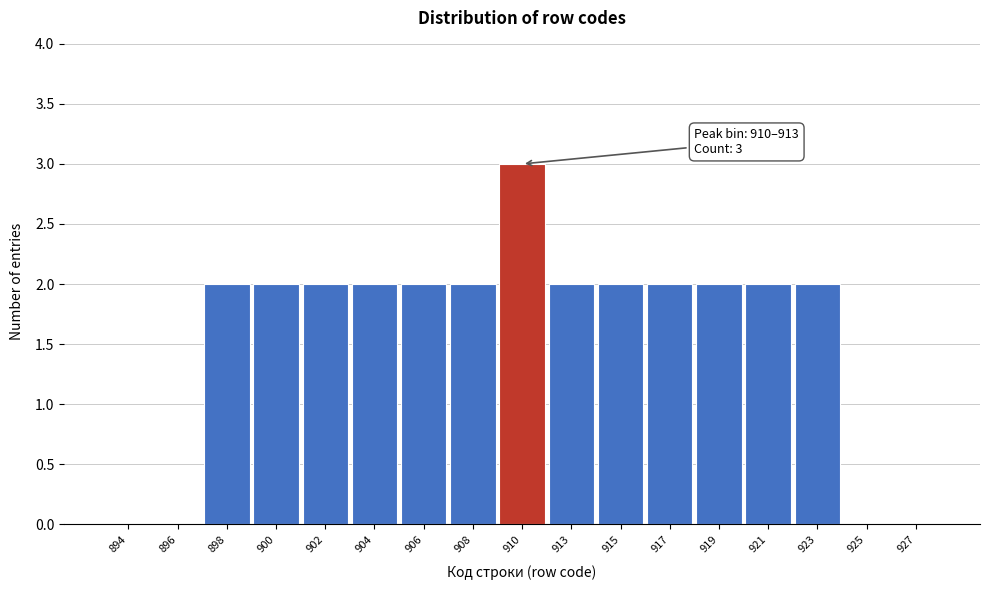

Reading left to right, what are all the values shown in this chart?

894=0	896=0	898=2	900=2	902=2	904=2	906=2	908=2	910=3	913=2	915=2	917=2	919=2	921=2	923=2	925=0	927=0